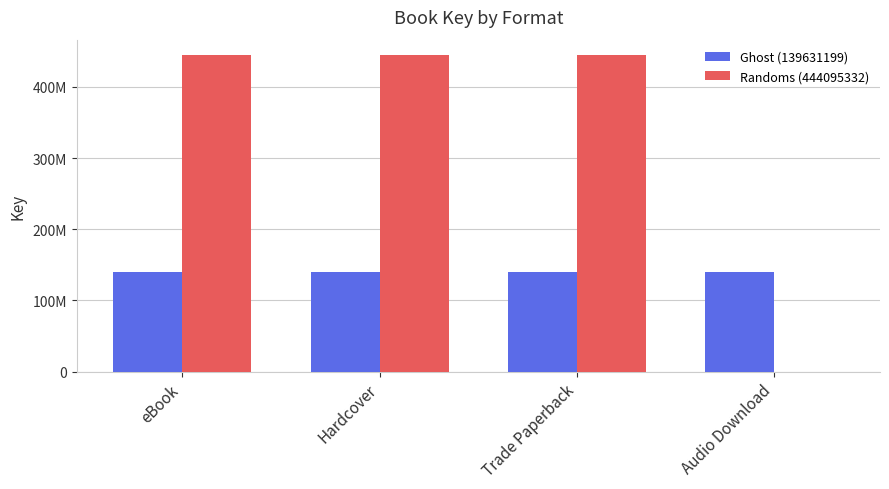

Rank the series by their average value, from highest to lowest.

Randoms (444095332), Ghost (139631199)